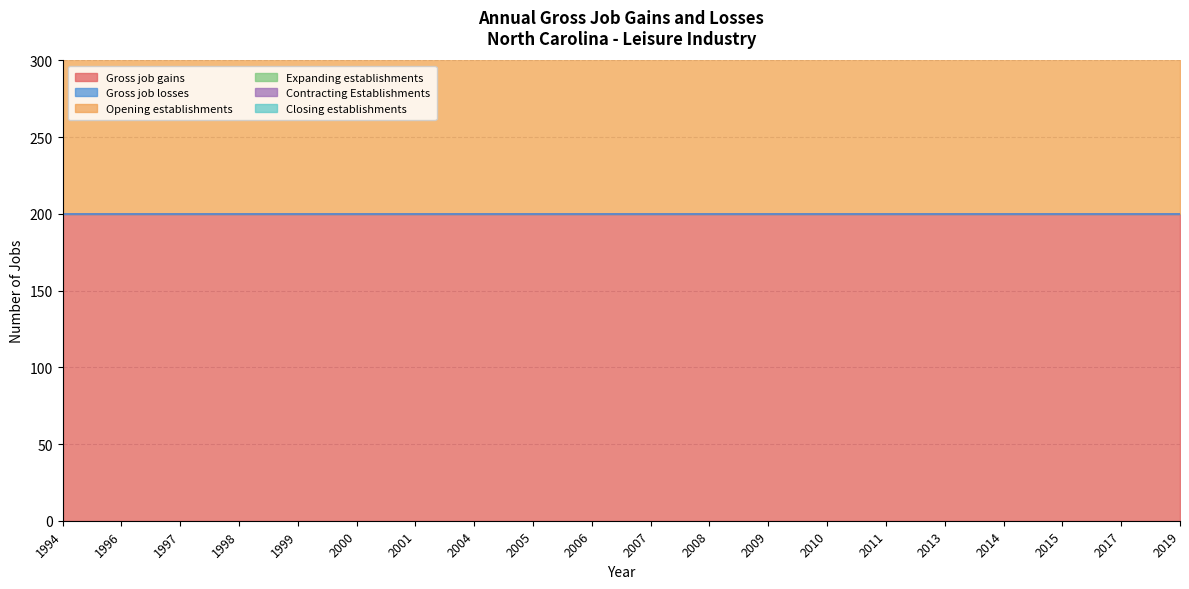

What is the spread (max minus min) of values at 1996?

200